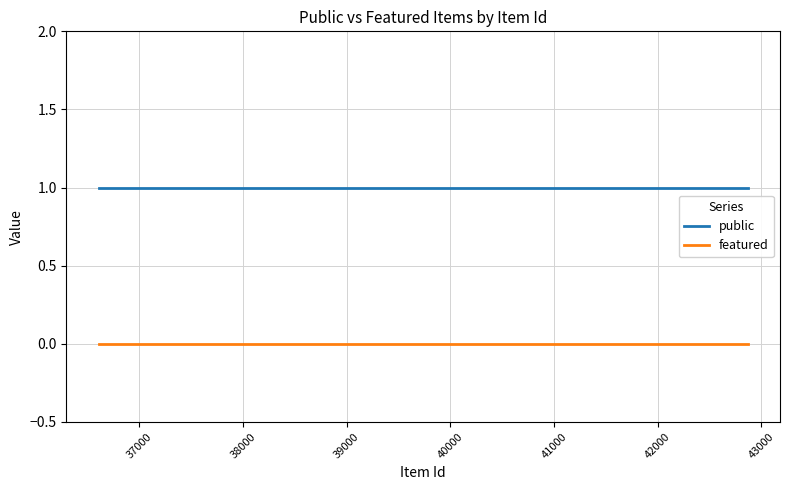

Which series has the widest spread of values?

public